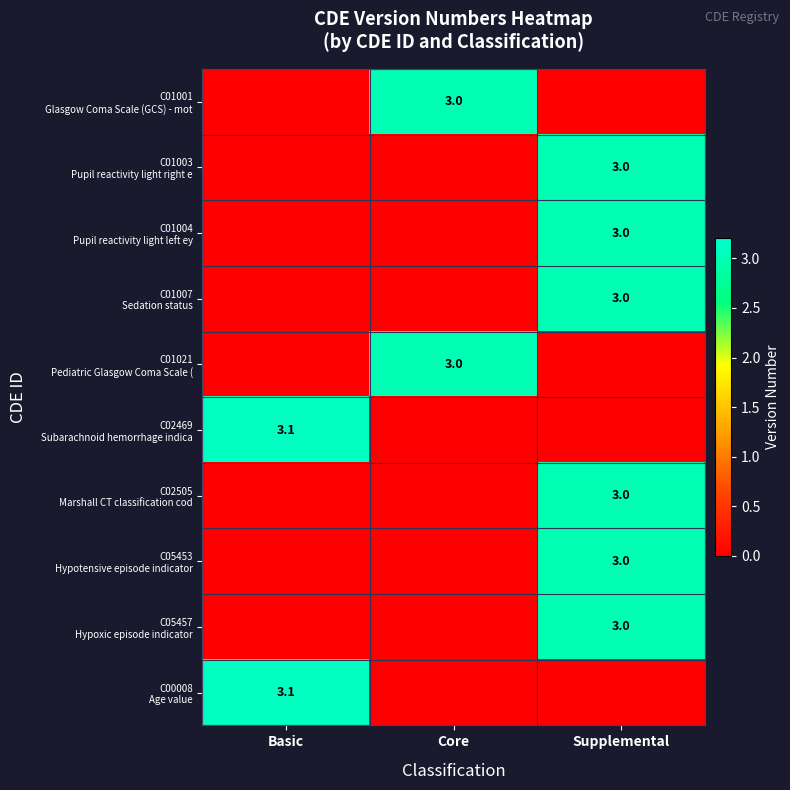

Which category has the lowest value across all series?

Basic